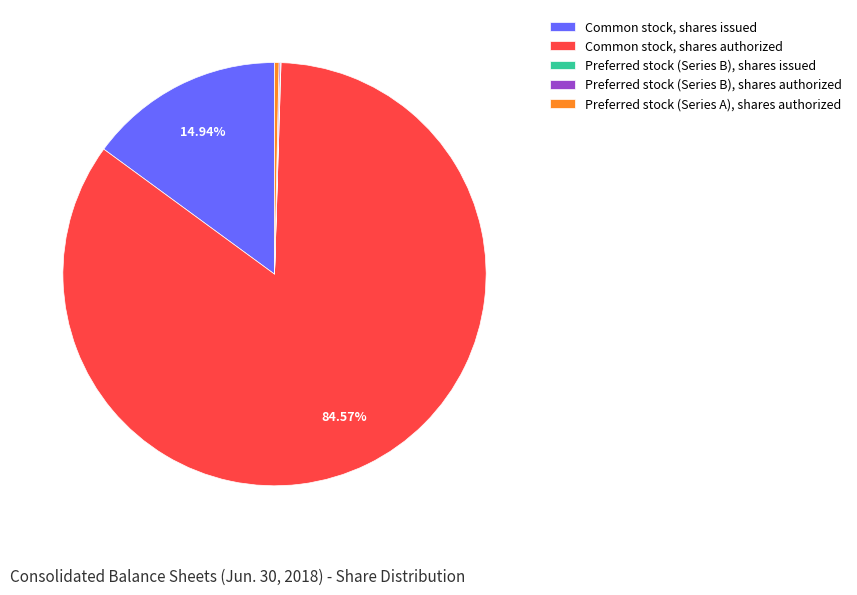

To the nearest percent, what percentage of the pie is Common stock, shares authorized?

85%